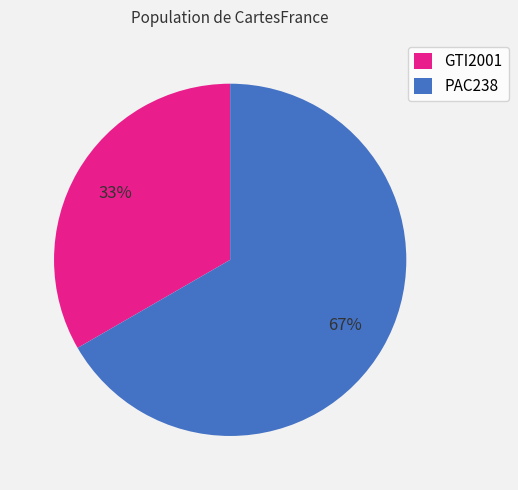

Rank the categories by value from highest to lowest.

PAC238, GTI2001